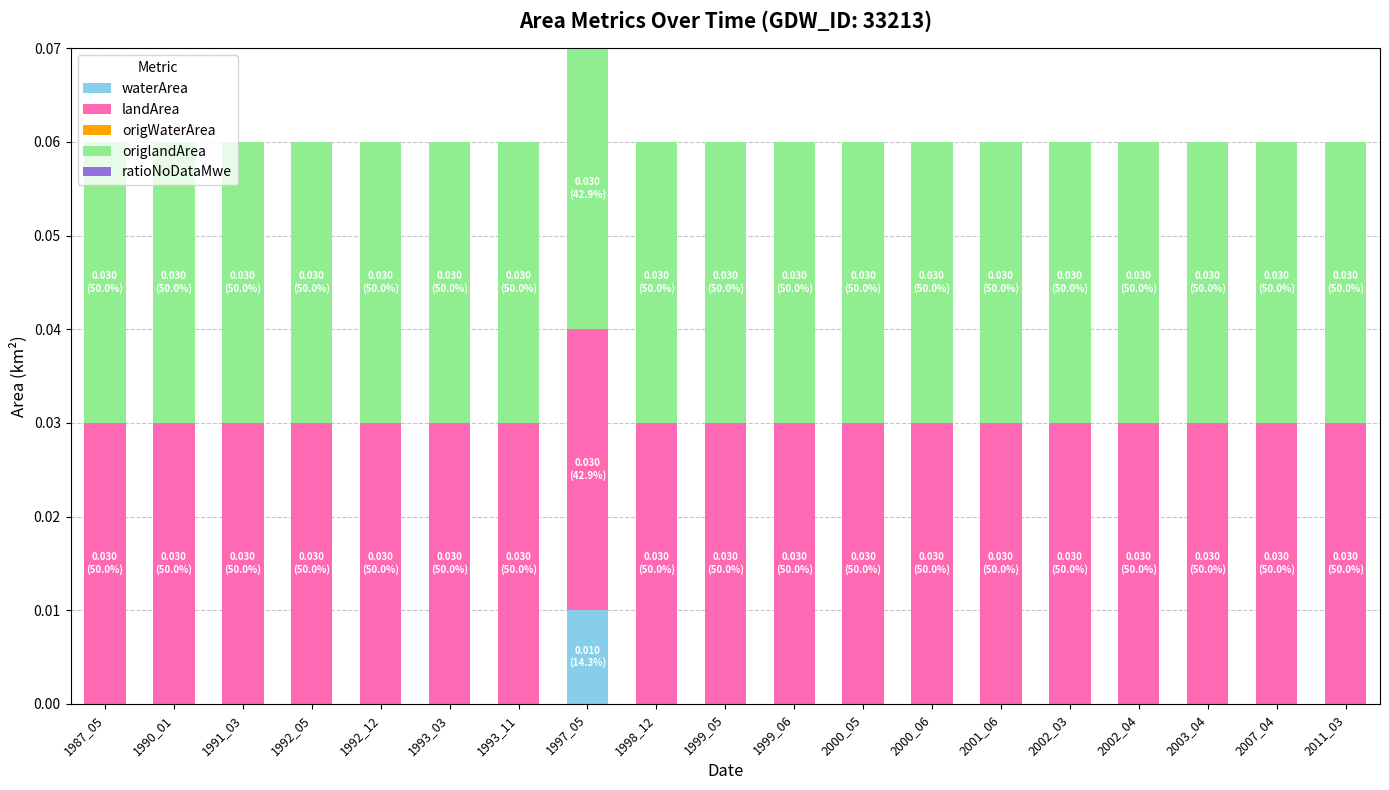

At which label does waterArea reach its peak?

1997_05